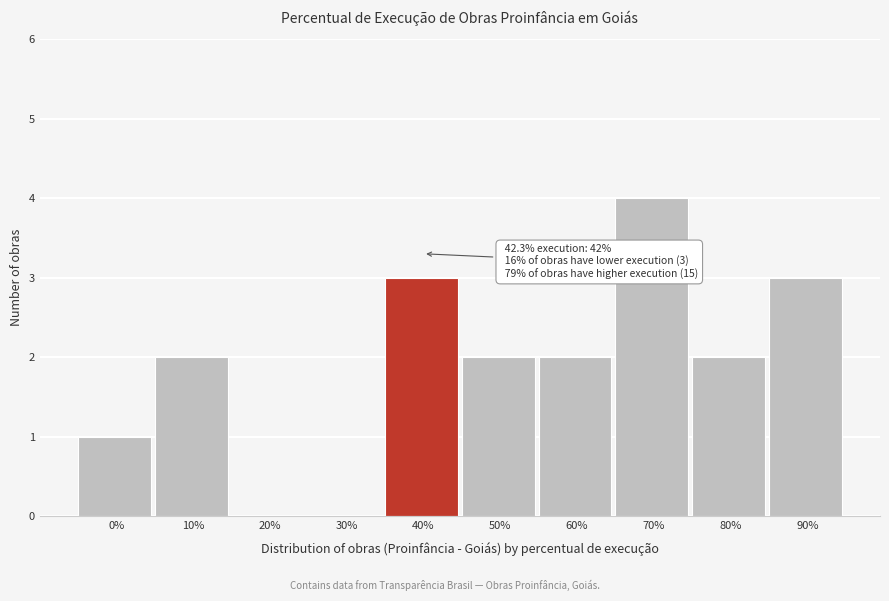

Reading left to right, list all the values displayed in this chart.

0%=1	10%=2	20%=0	30%=0	40%=3	50%=2	60%=2	70%=4	80%=2	90%=3